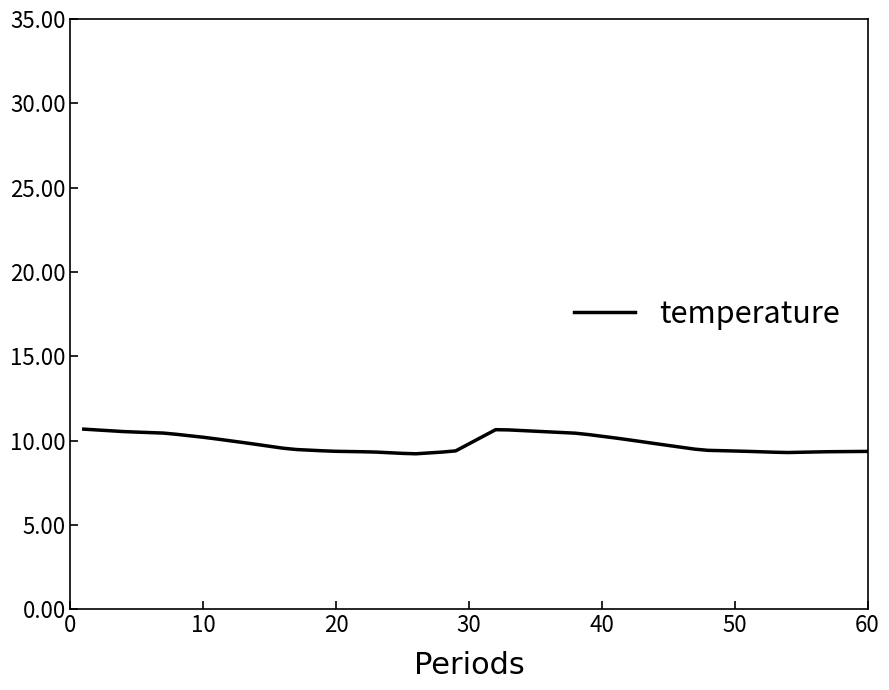

What is the difference between the maximum and minimum values?

1.5